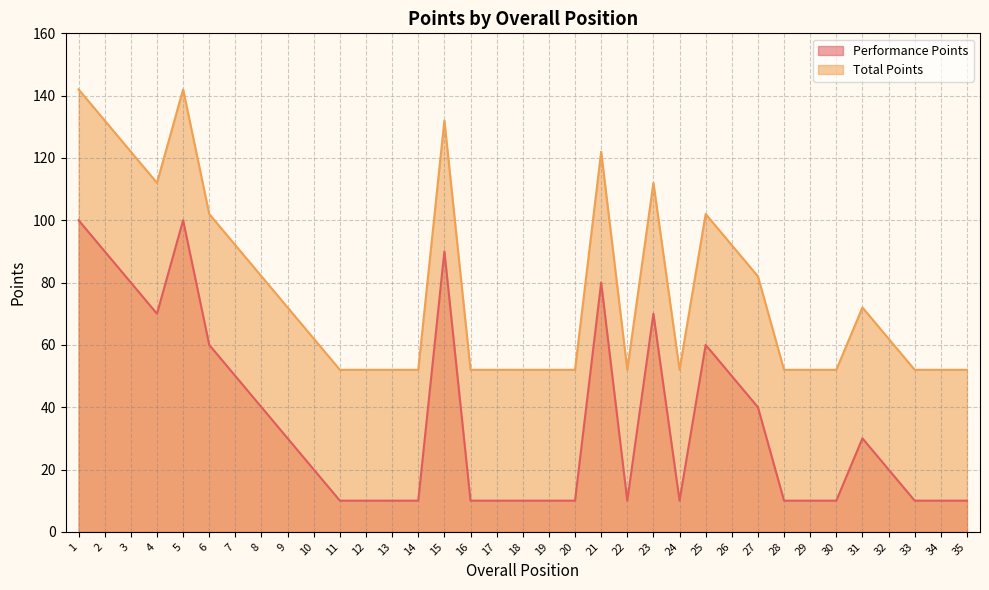

How many categories are shown in the chart?

35